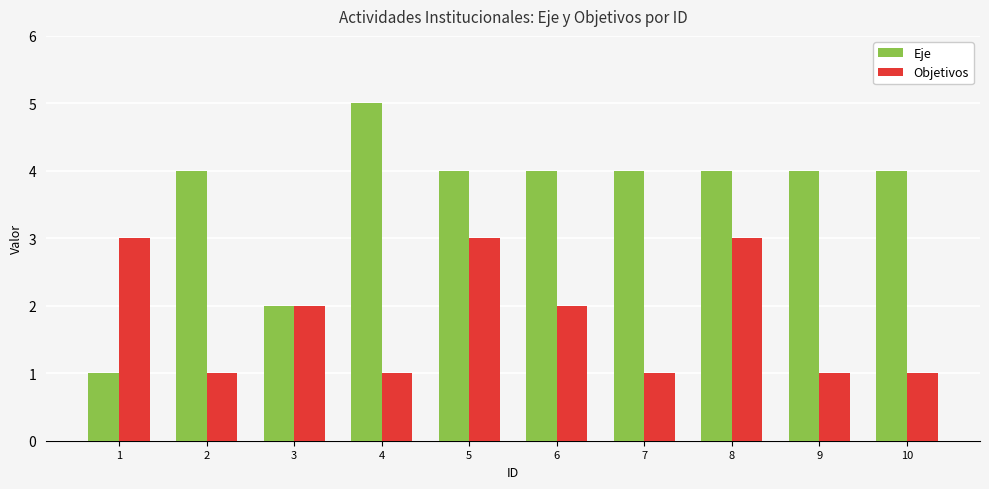

Which series changed the most between 2 and 8?

Objetivos